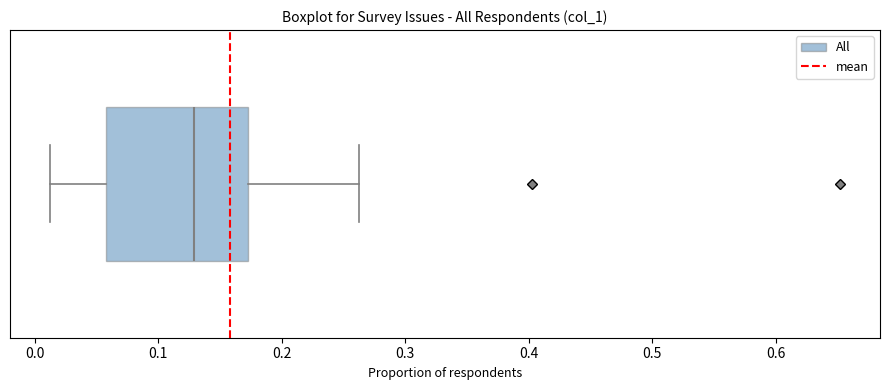

Read this box plot against the x-axis: the position of the median line, the range covered by the box, and the ends of both whiskers. The values are not printed on the chart, so give them approximately, as read against the axis.

median 0.13, box 0.06 to 0.17, whiskers 0.01 to 0.26